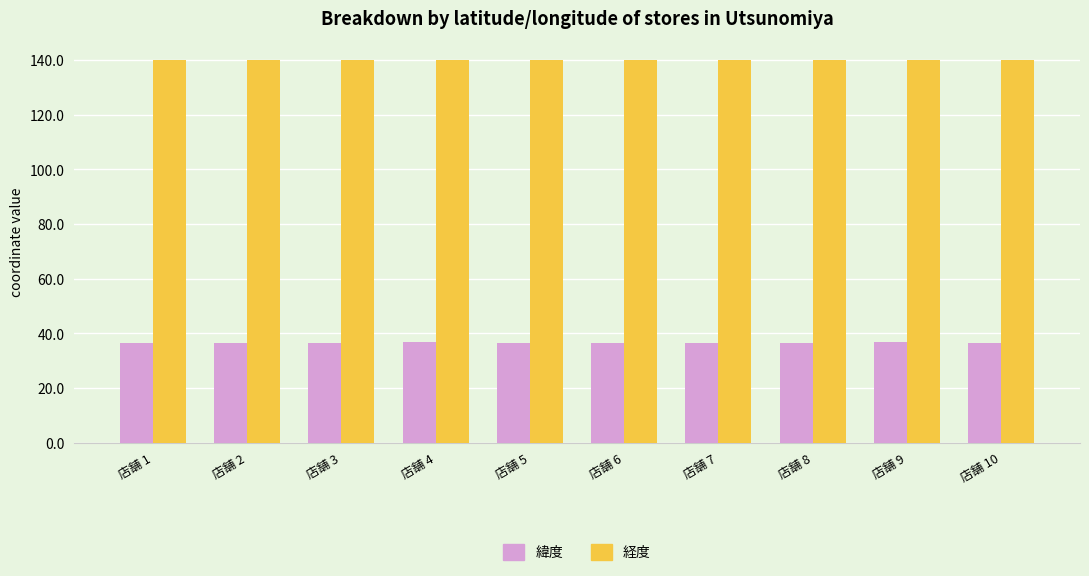

Which series has the largest range (max minus min)?

緯度